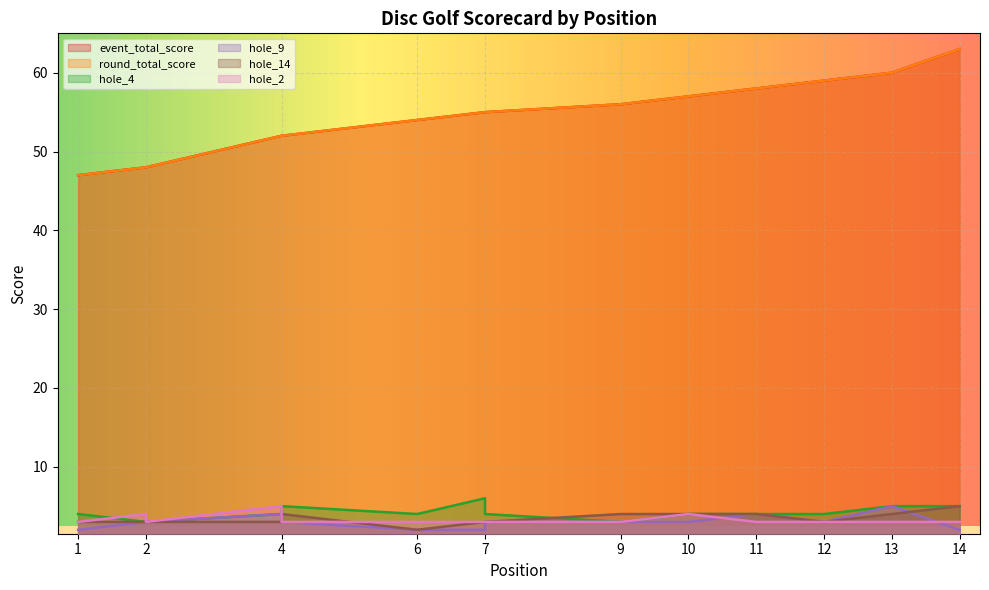

At which label does hole_4 first exceed 4?

4